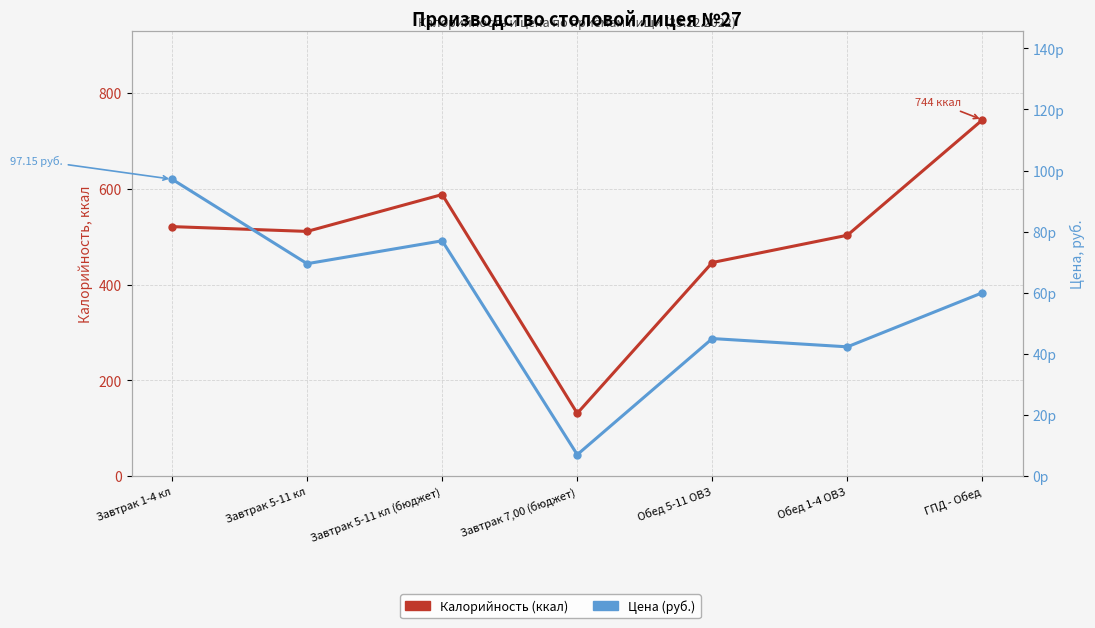

What is the difference between the maximum and minimum values in the Цена (руб.) series?

90.2